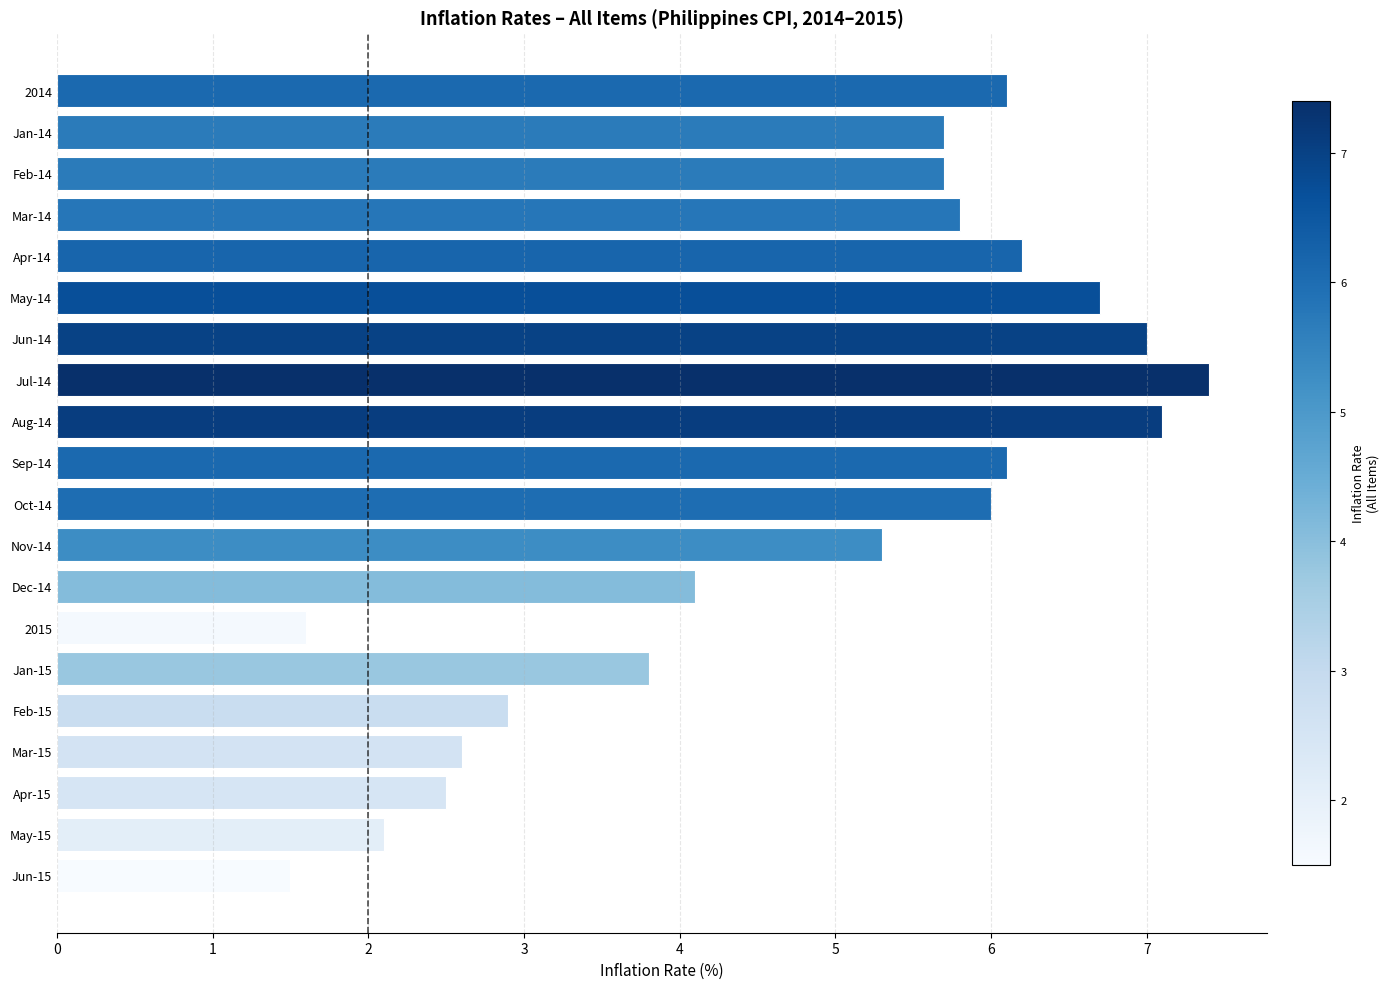

What is the change in value from Nov-14 to Jun-15?

-3.8